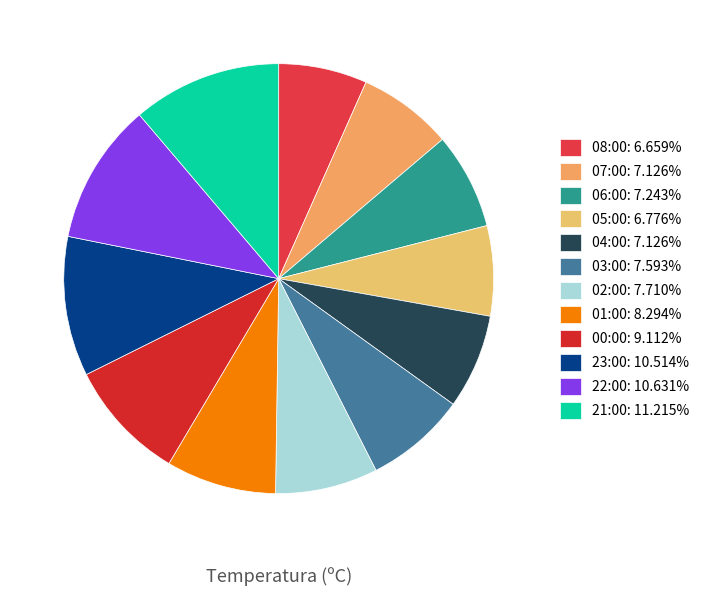

What is the change in value from 06:00 to 03:00?

+0.3